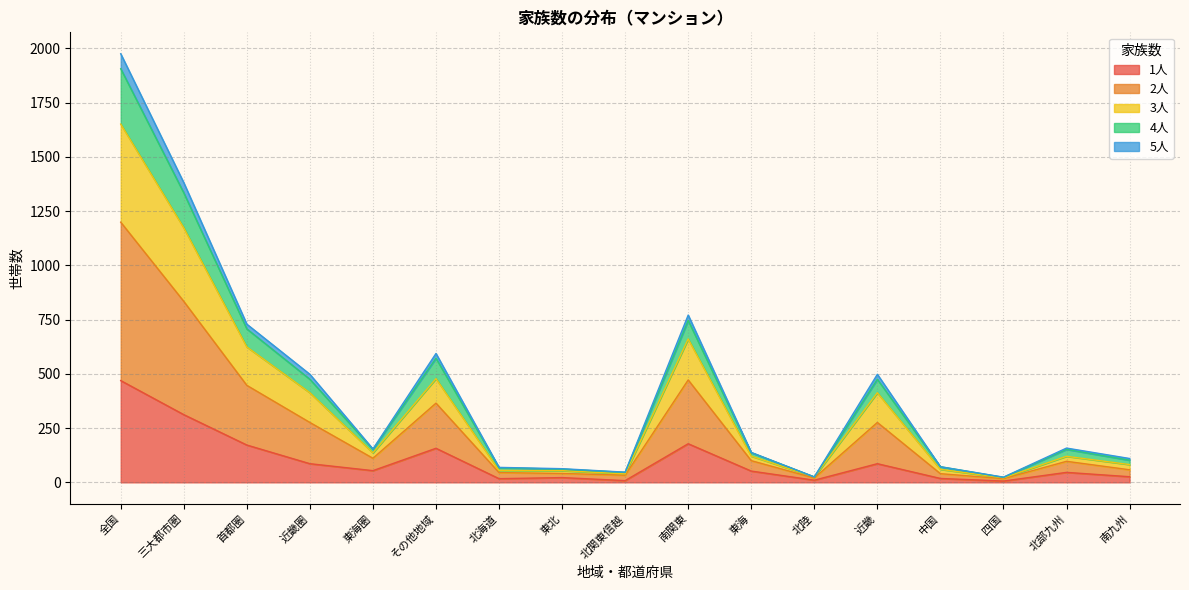

What are all the series names shown in the legend?

1人, 2人, 3人, 4人, 5人